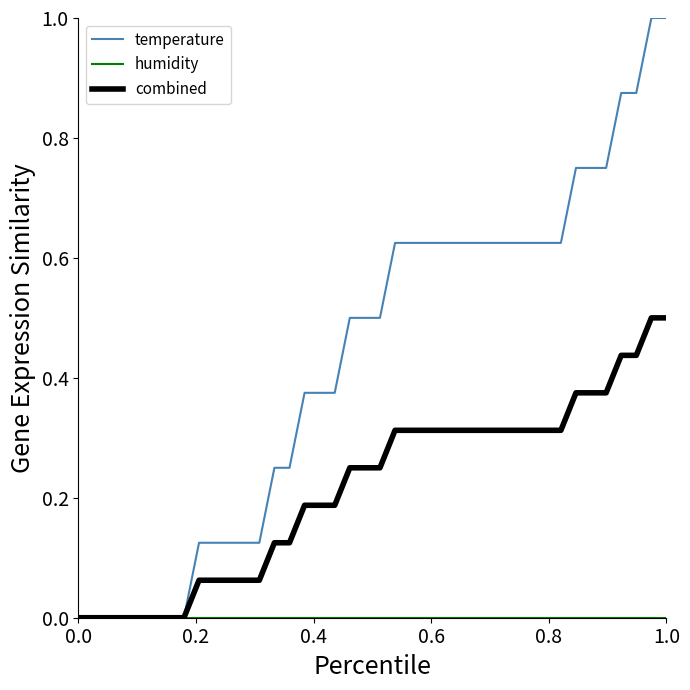

What is the highest value of the combined series?

0.5